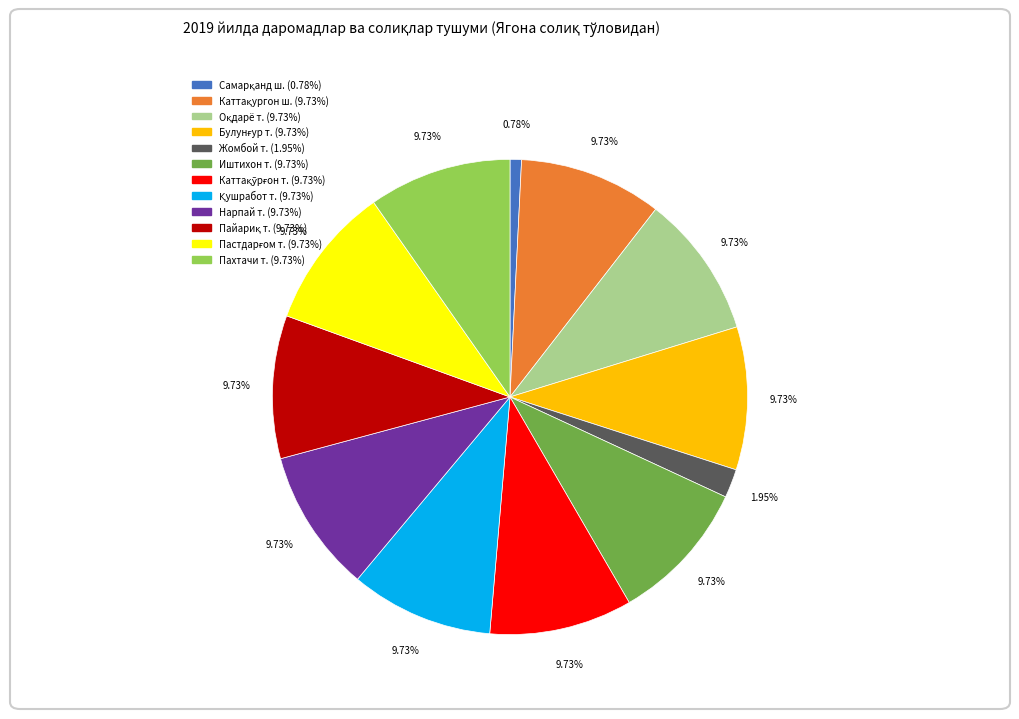

How many slices are in this pie chart?

12